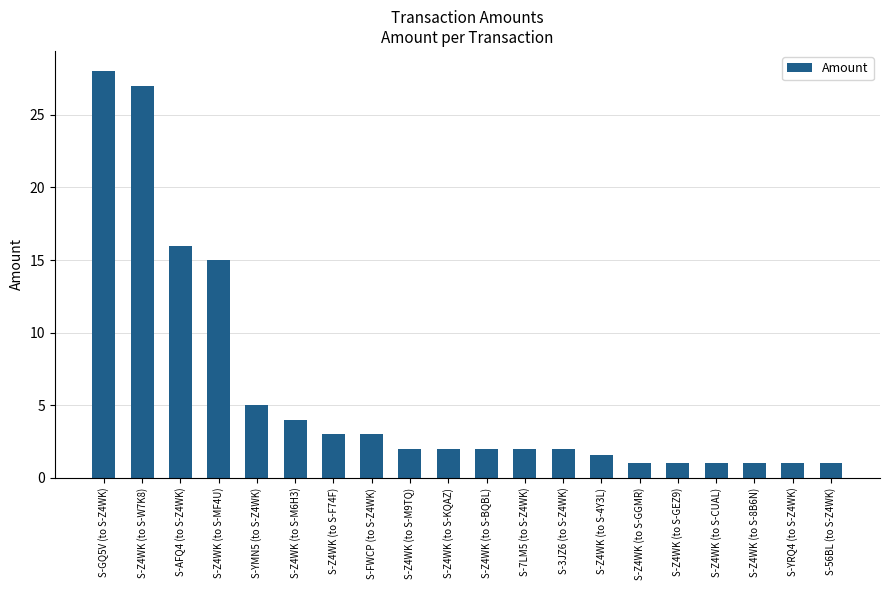

Which label corresponds to the largest value in the chart?

S-GQ5V (to S-Z4WK)